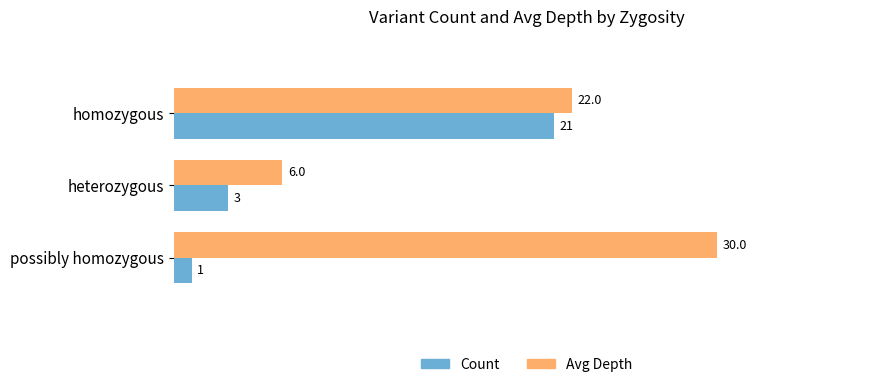

The value of Avg Depth at possibly homozygous is 30. True or false?

True